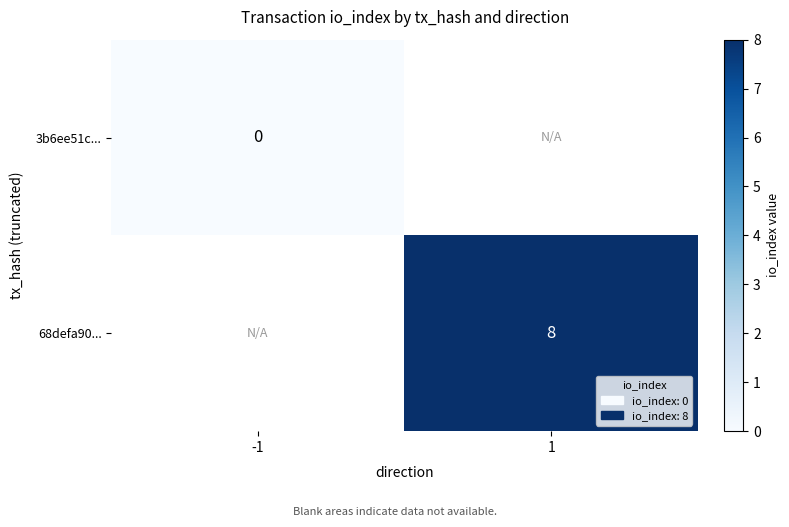

The 68defa90... series shows 8 at 1. True or false?

True